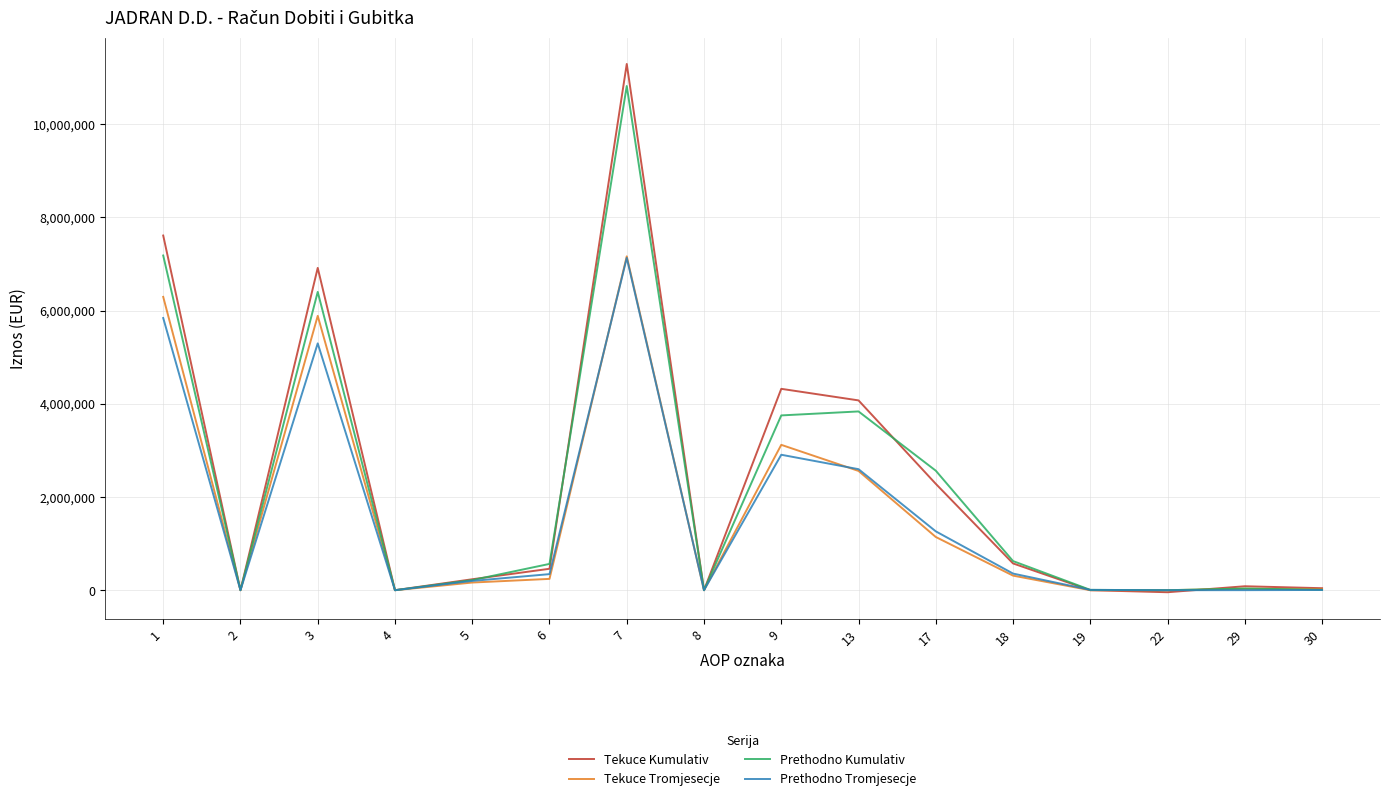

Is this an area chart (filled region under the line)?

No